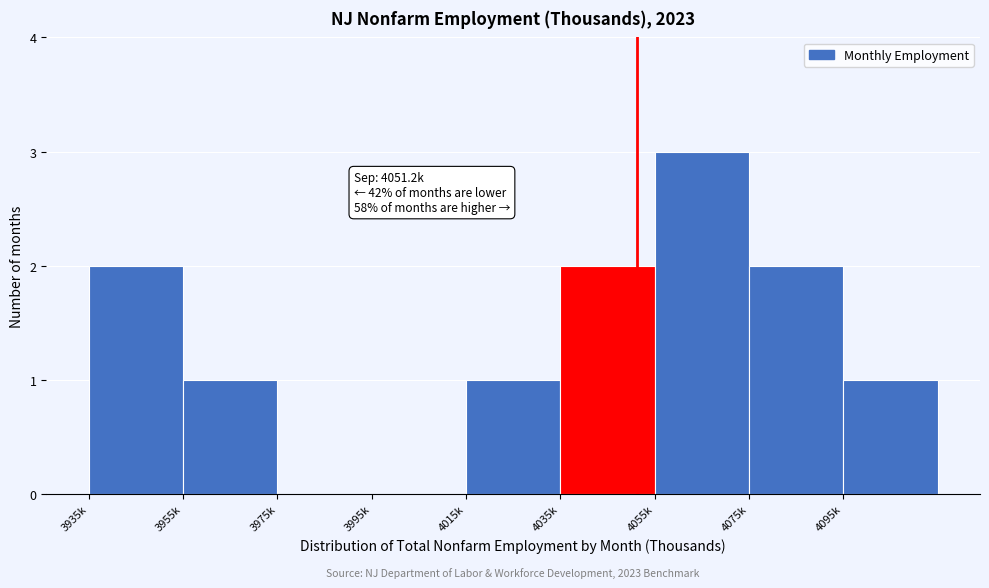

Reading right to left, transcribe all the data shown in this chart.

4095k=1	4075k=2	4055k=3	4035k=2	4015k=1	3995k=0	3975k=0	3955k=1	3935k=2